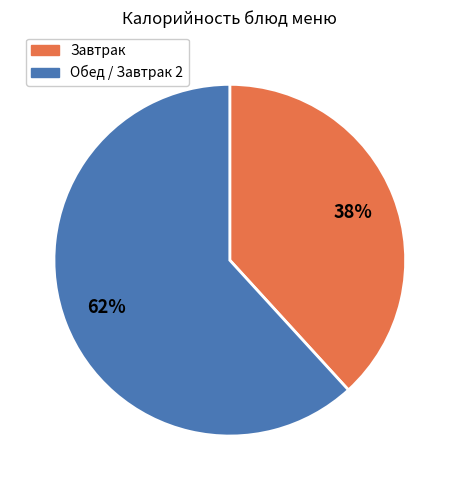

To the nearest percent, what is the difference between the largest and smallest slice percentages?

24%